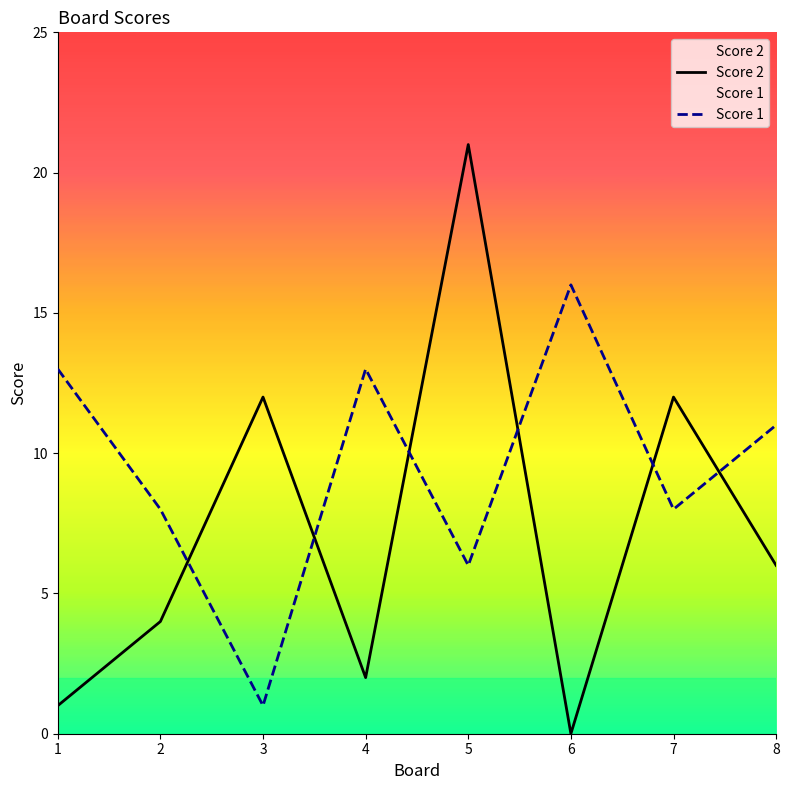

Reading left to right, extract all data points from this chart.

Score 2: 1=1	2=4	3=12	4=2	5=21	6=0	7=12	8=6
Score 1: 1=13	2=8	3=1	4=13	5=6	6=16	7=8	8=11